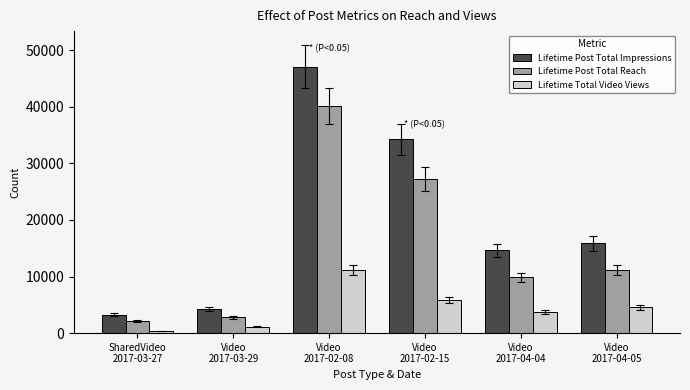

Which category has the lowest value across all series?

SharedVideo
2017-03-27